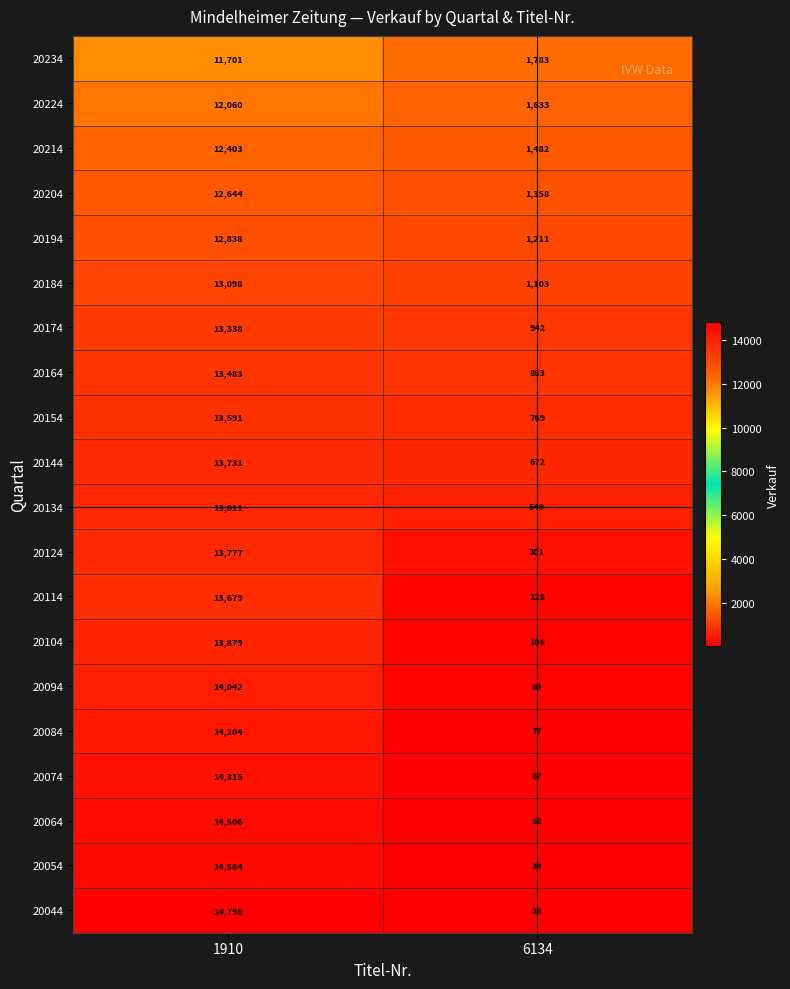

Is it true that 20054 equals 14584 at 1910?

True